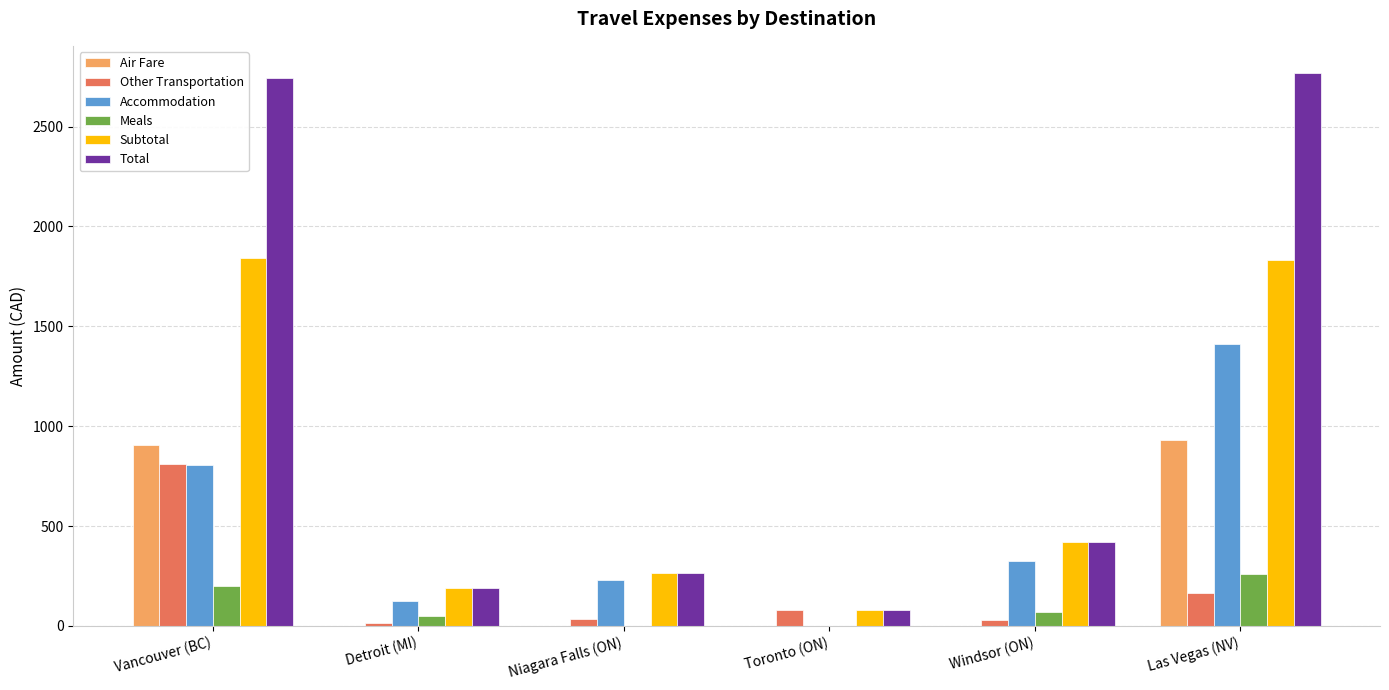

What is the maximum value for Subtotal?

1842.0